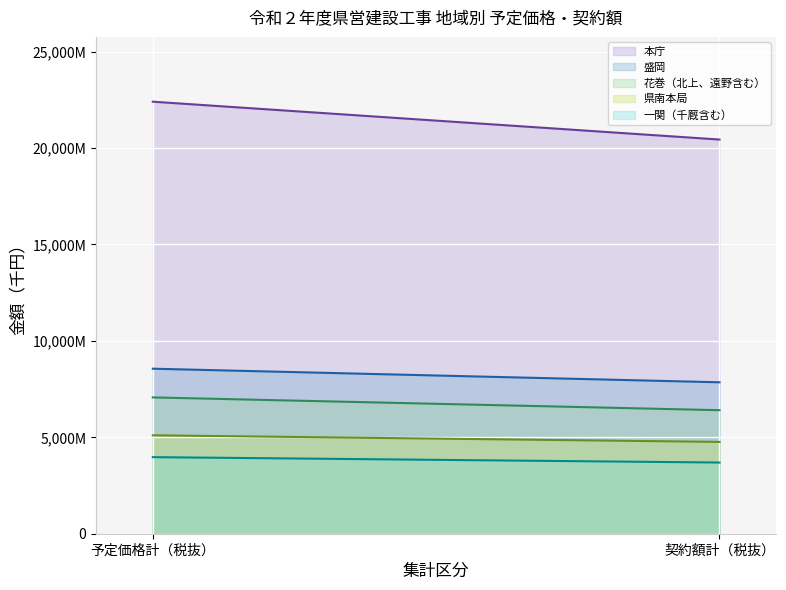

How many lines are shown in the chart?

5